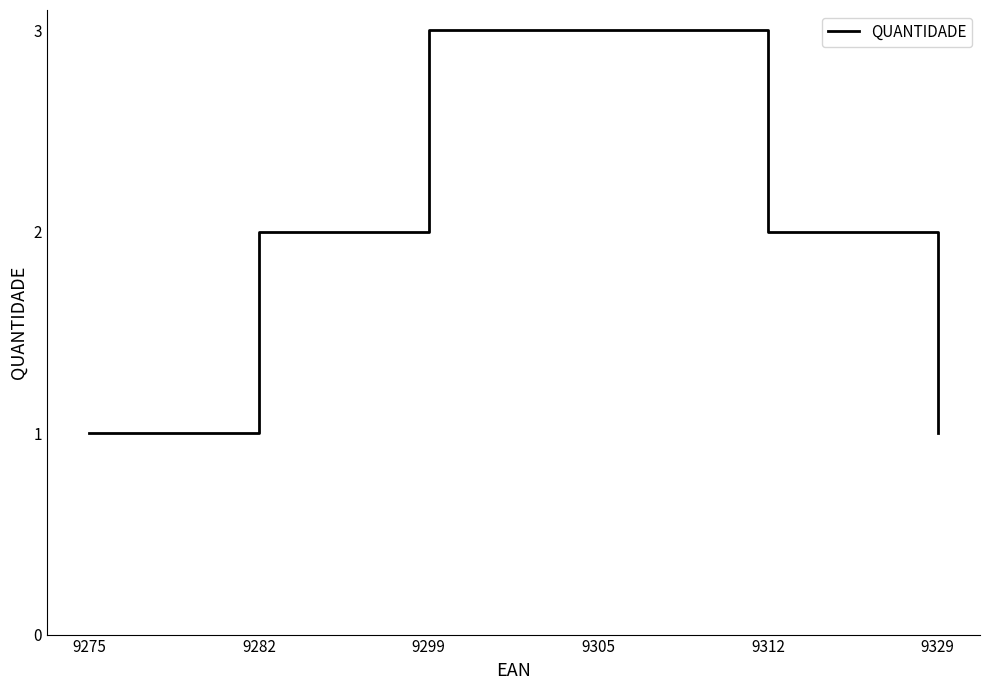

True or false: there are more than 1 points higher than both neighbors.

False